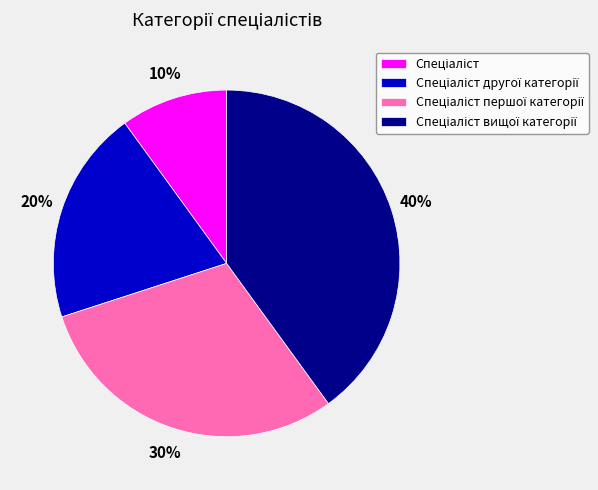

To the nearest percent, what is the average slice percentage?

25%